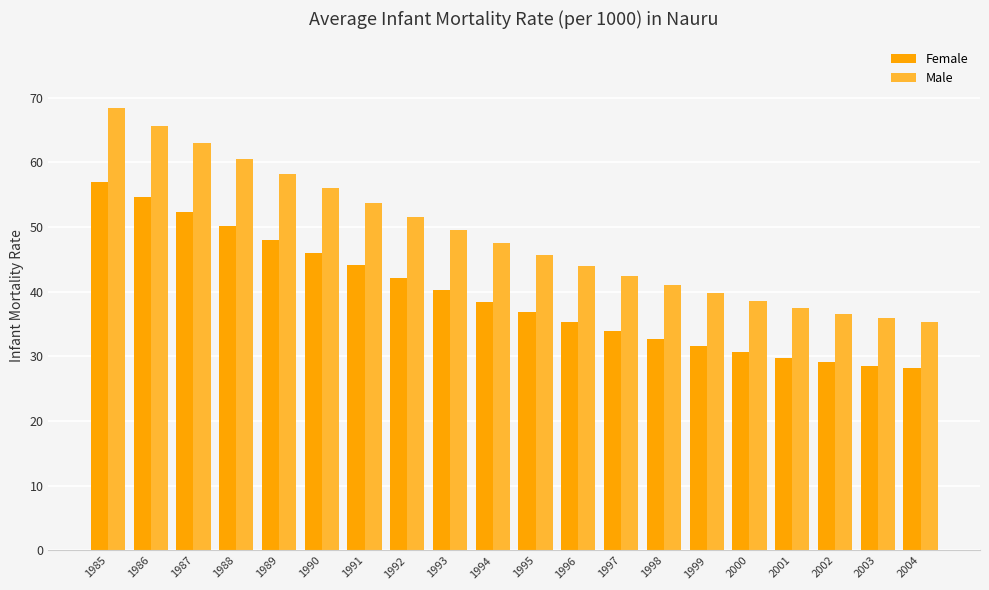

What is the sum of all Female values?

789.6